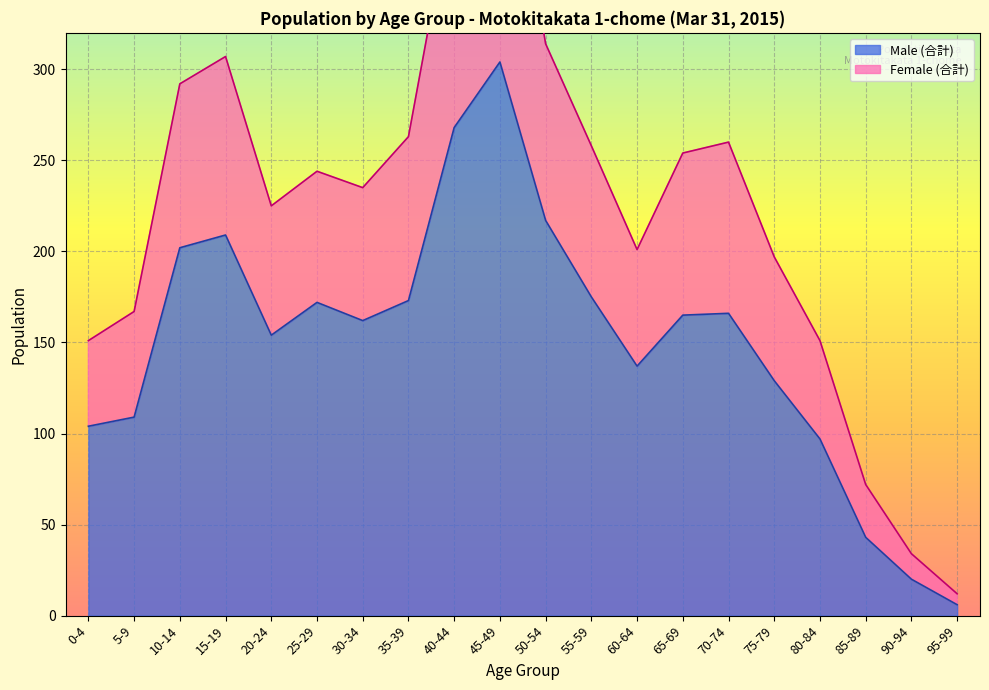

At which category does Male (合計) reach its first local peak?

15-19